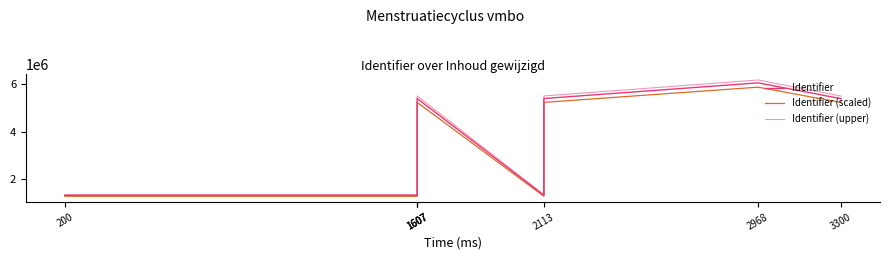

What is the average value of the Identifier (upper) series?

2999654.1